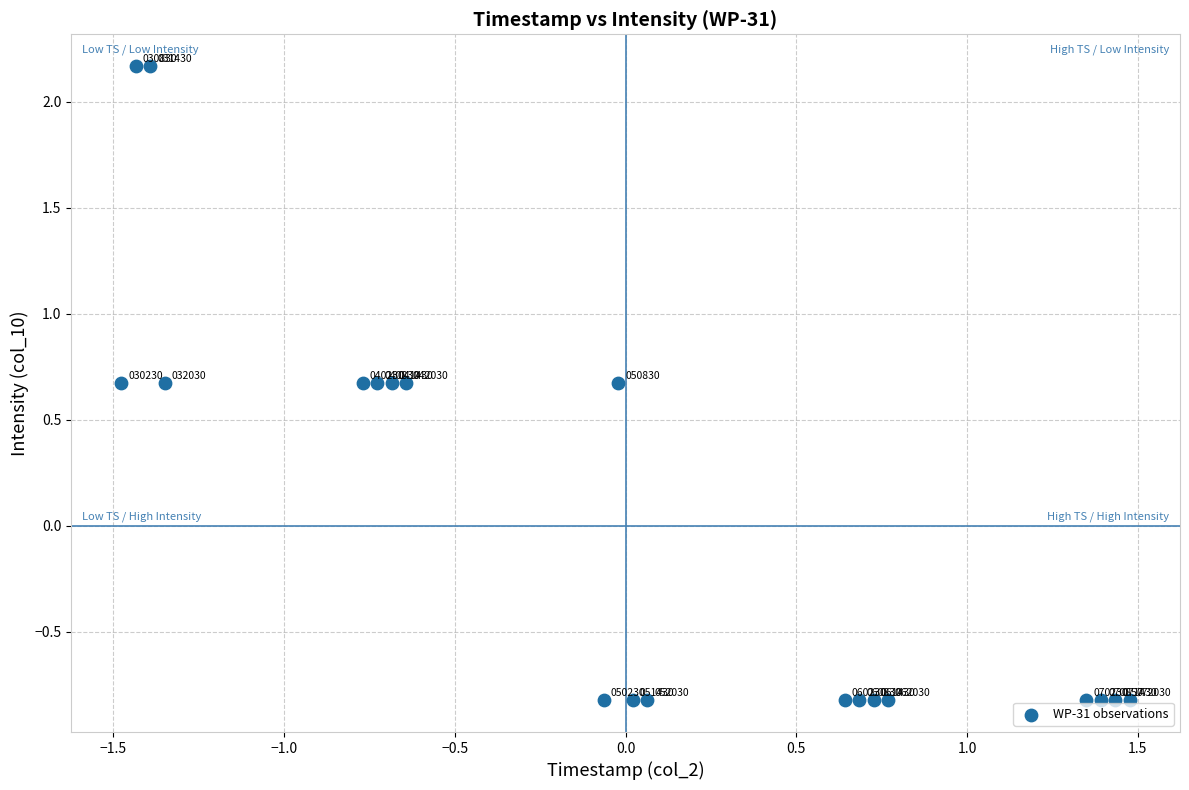

What is the range of Y values (max minus min)?

3.0